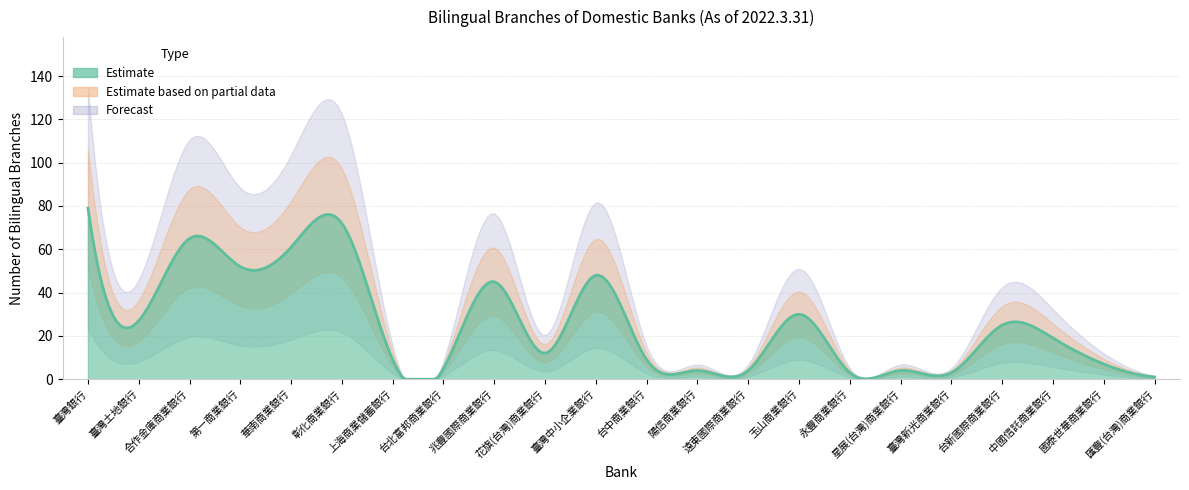

What is the greatest value displayed?

79